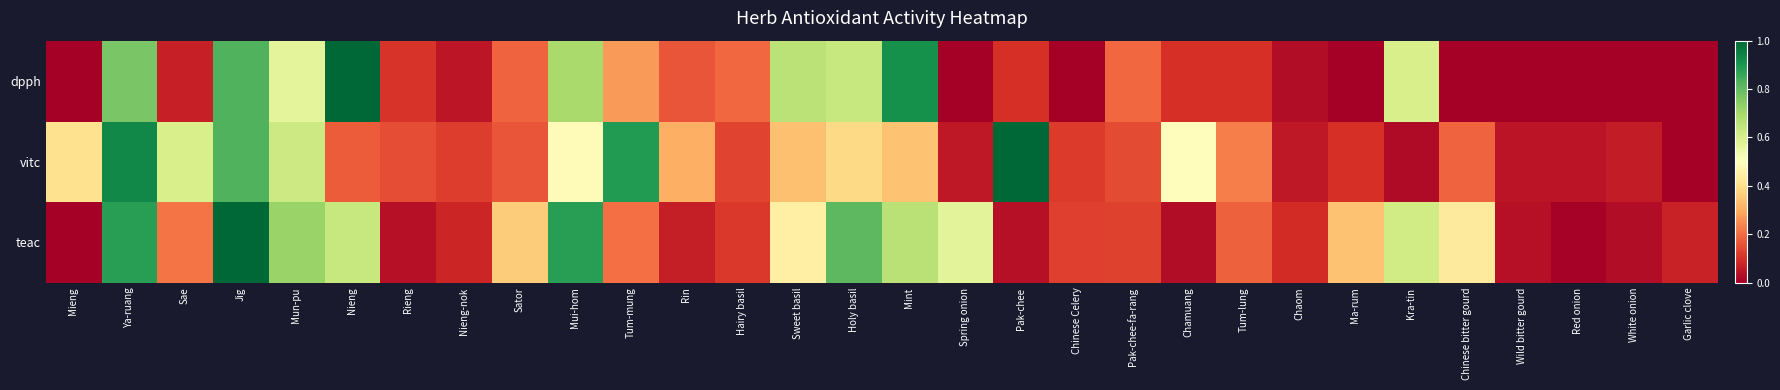

Rank the series by their average value, from highest to lowest.

teac, vitc, dpph